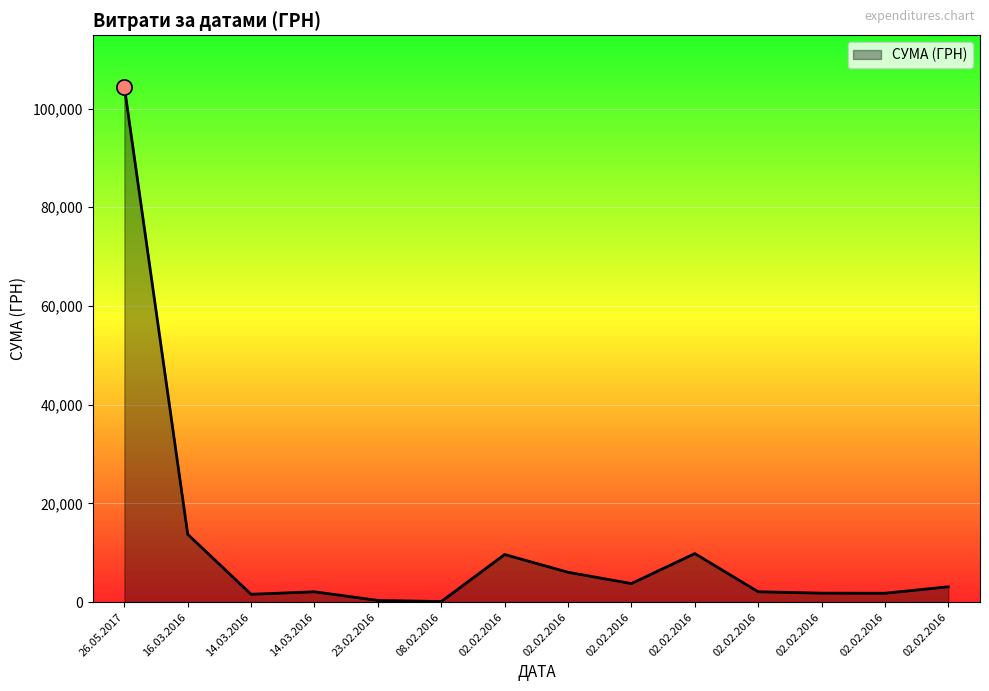

Which has a higher value, 02.02.2016 or 02.02.2016?

02.02.2016